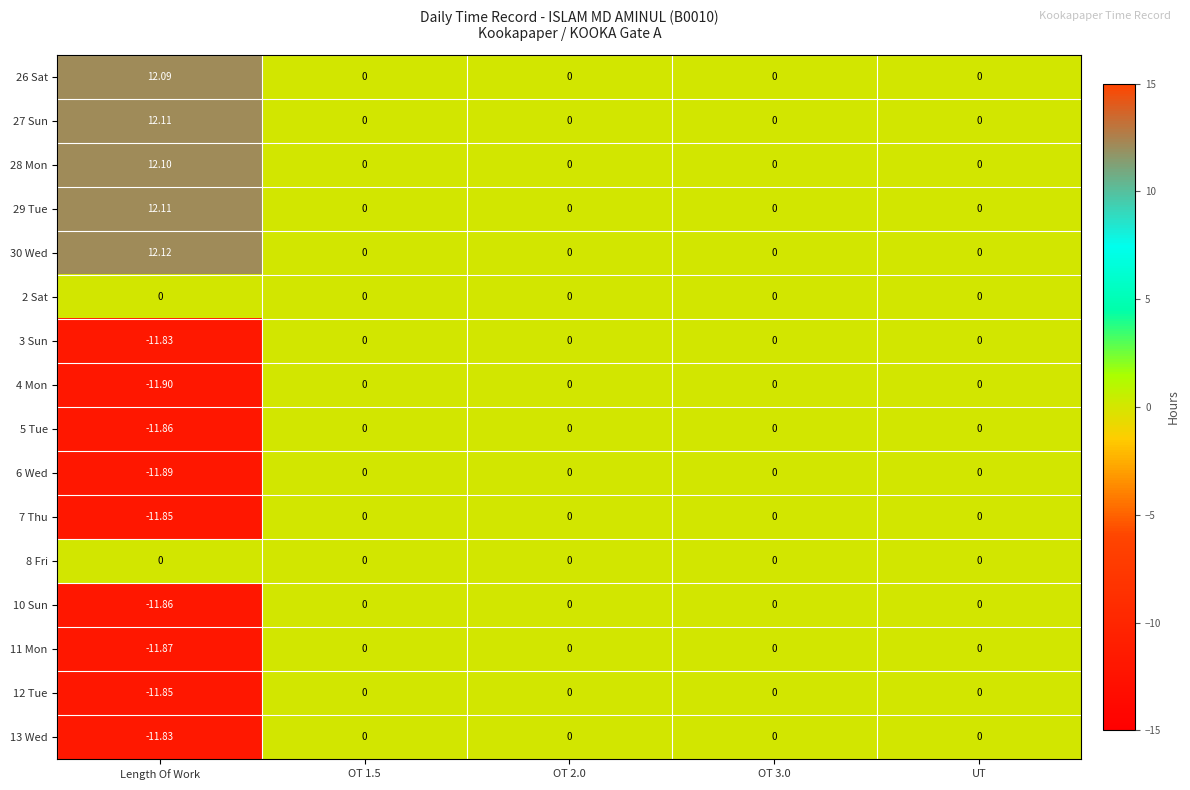

At which category does the chart reach its minimum across all series?

Length Of Work